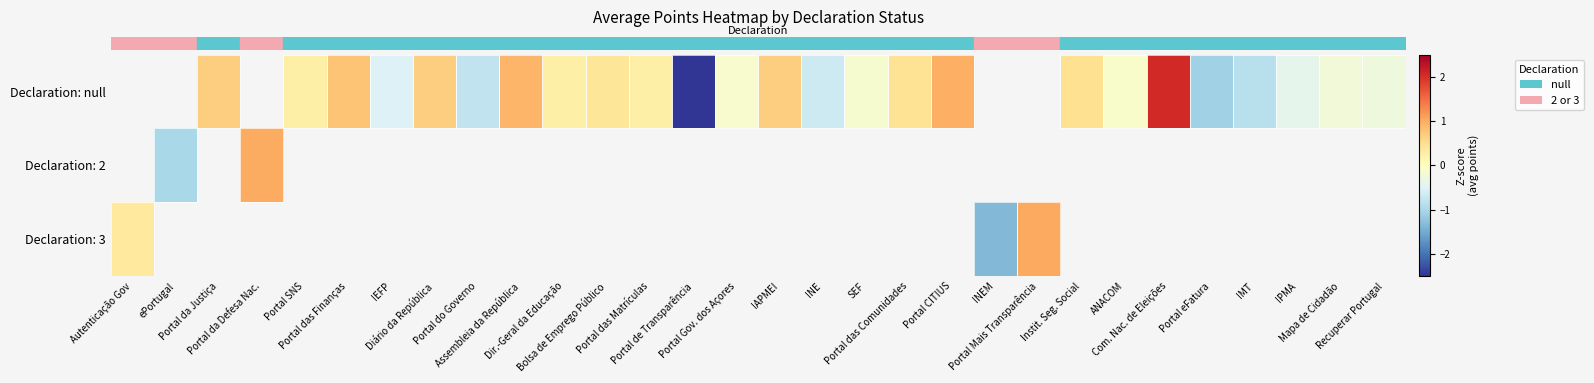

What is the approximate value of row_0 at Portal das Comunidades?

0.4